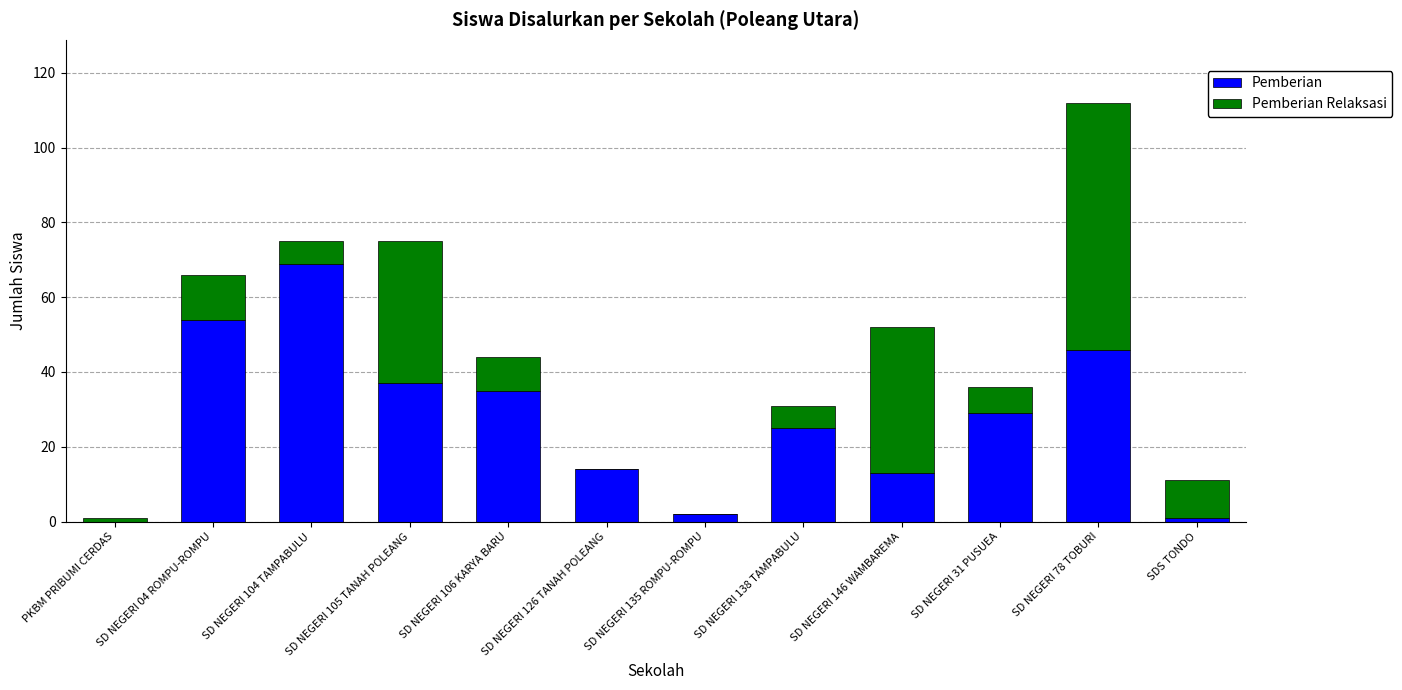

Where is Pemberian nearest to the value 34?

SD NEGERI 106 KARYA BARU